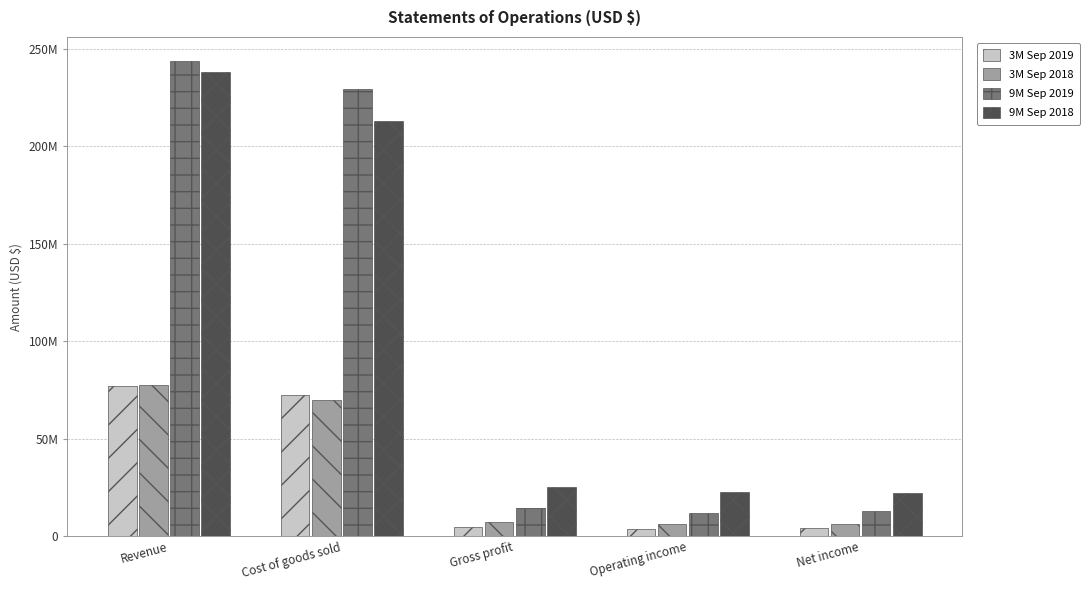

What is the difference between the highest and lowest values at Operating income?

18908655